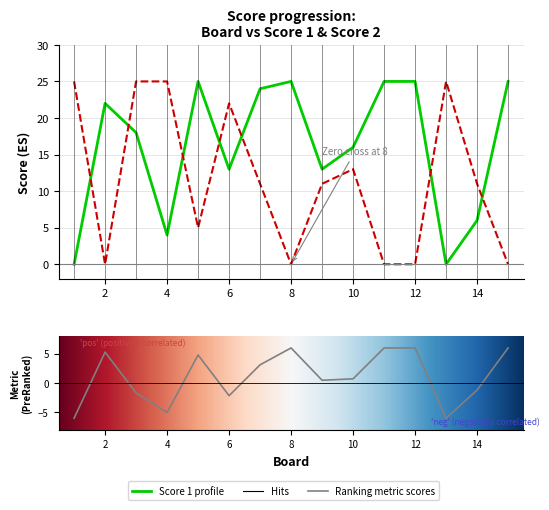

Which series has the widest spread of values?

Score 1